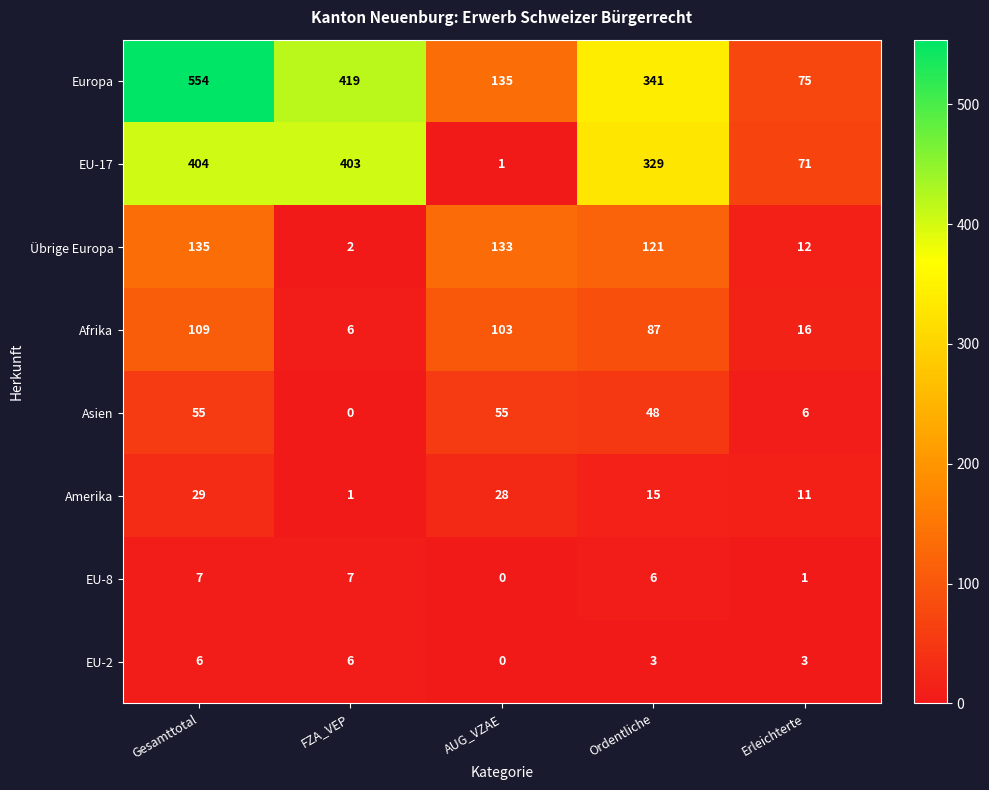

Which series has the largest total across all categories?

Europa